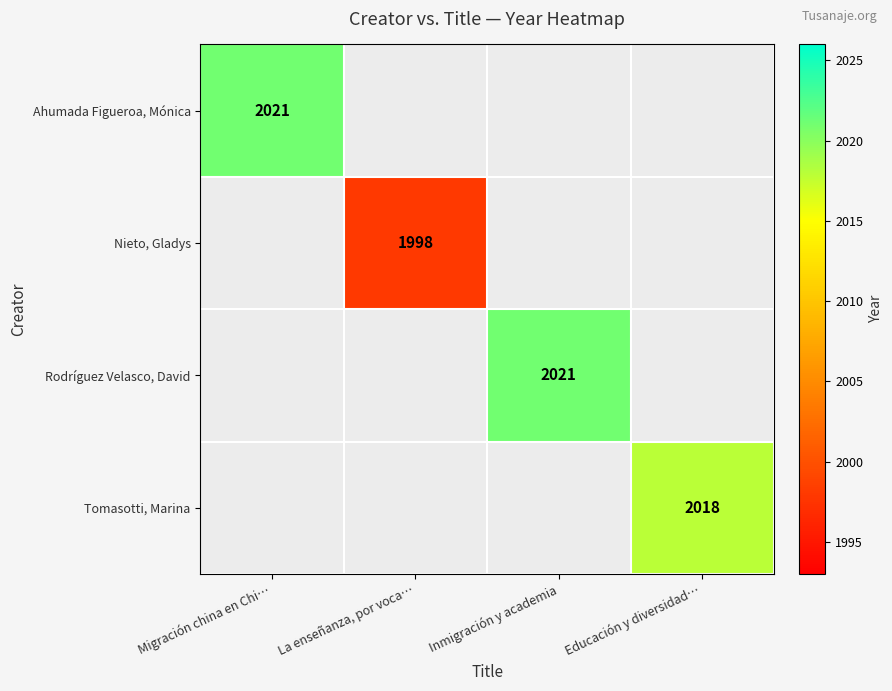

What is the greatest value displayed?

2021.0